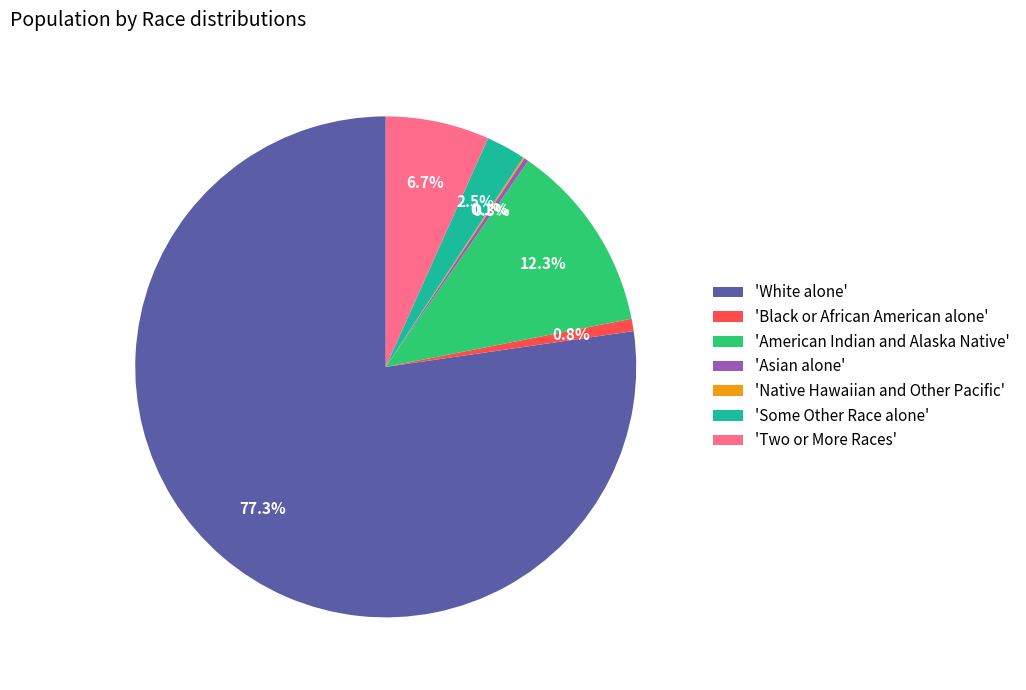

How much of the chart is everything except 'Two or More Races'?

93.3%